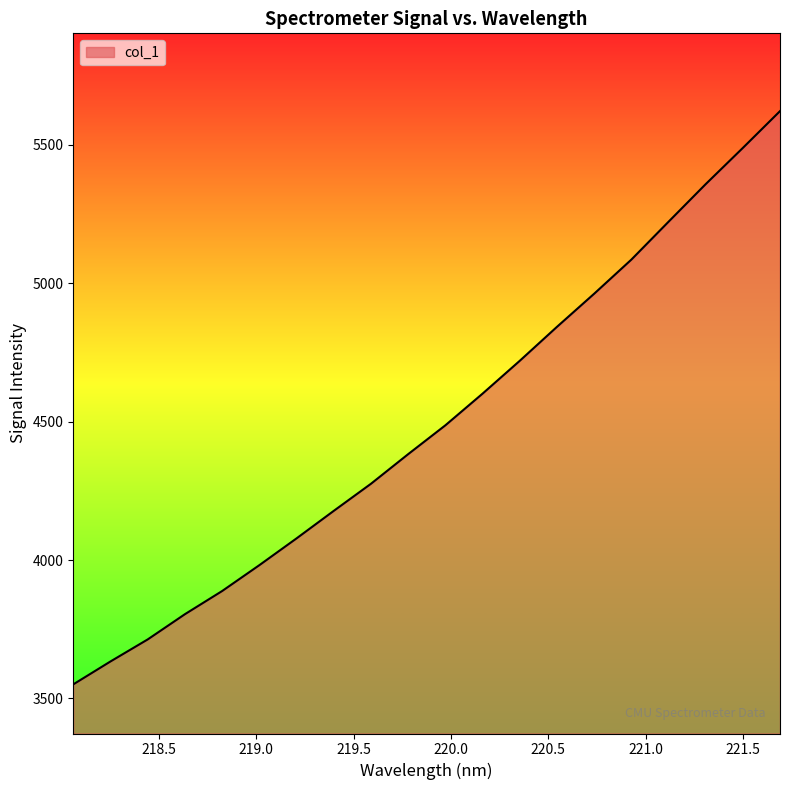

What is the maximum value shown in the chart?

5622.1